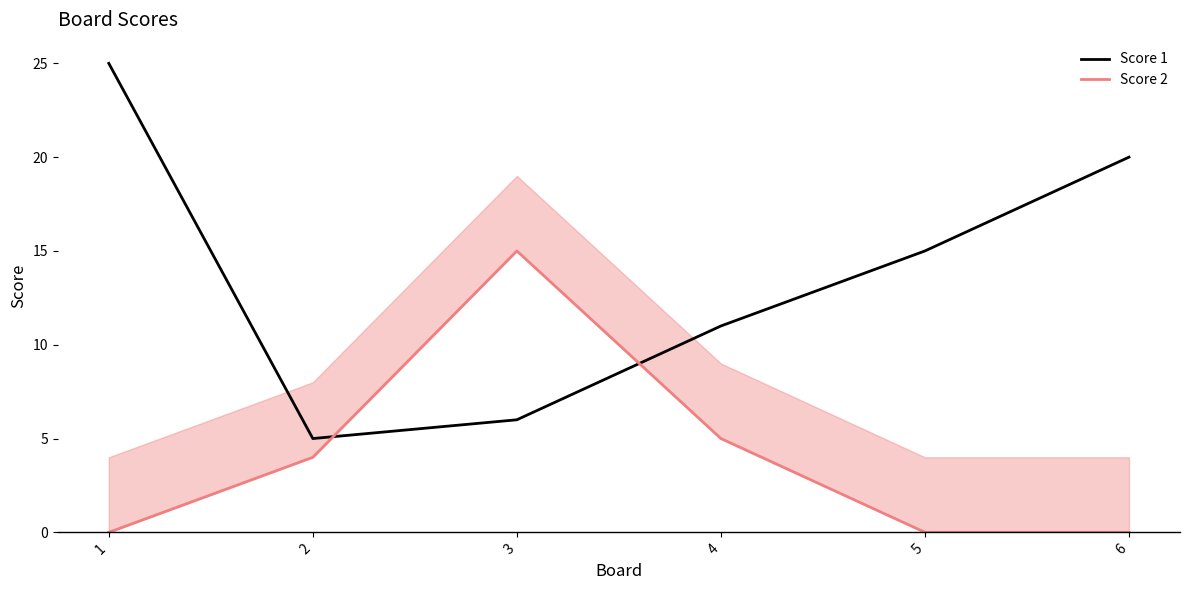

What is the sum of all Score 1 values?

82